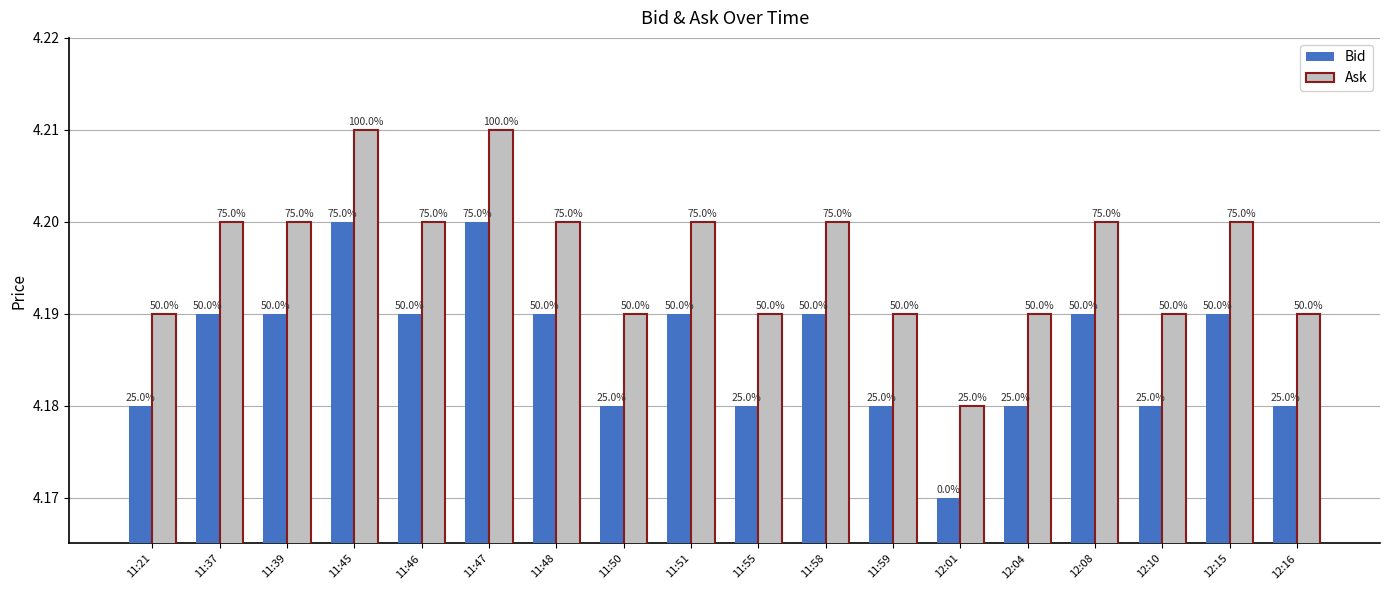

Is the value of Bid at 11:21 greater than the value of Ask at 12:04?

No